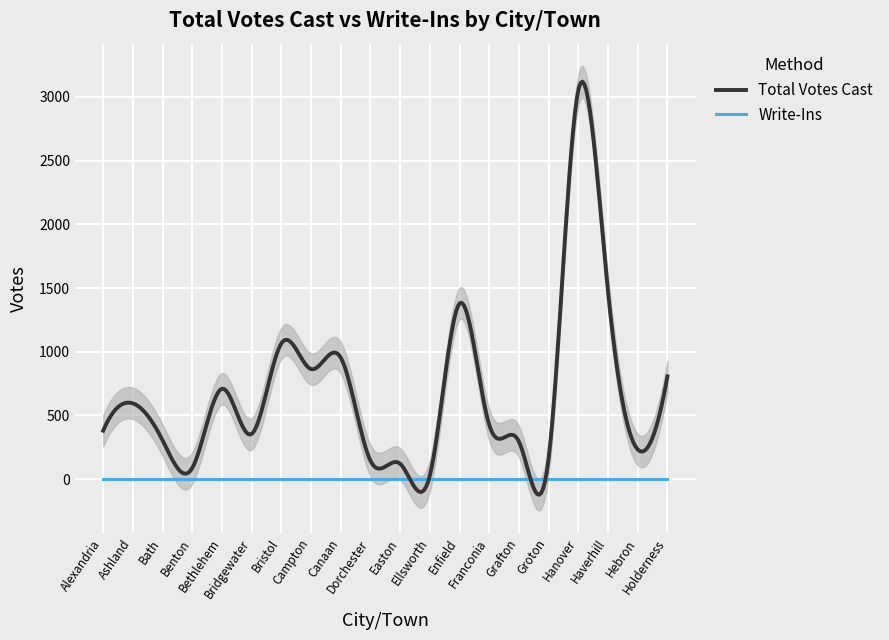

What is the label of the 7th point from the left?

Bristol